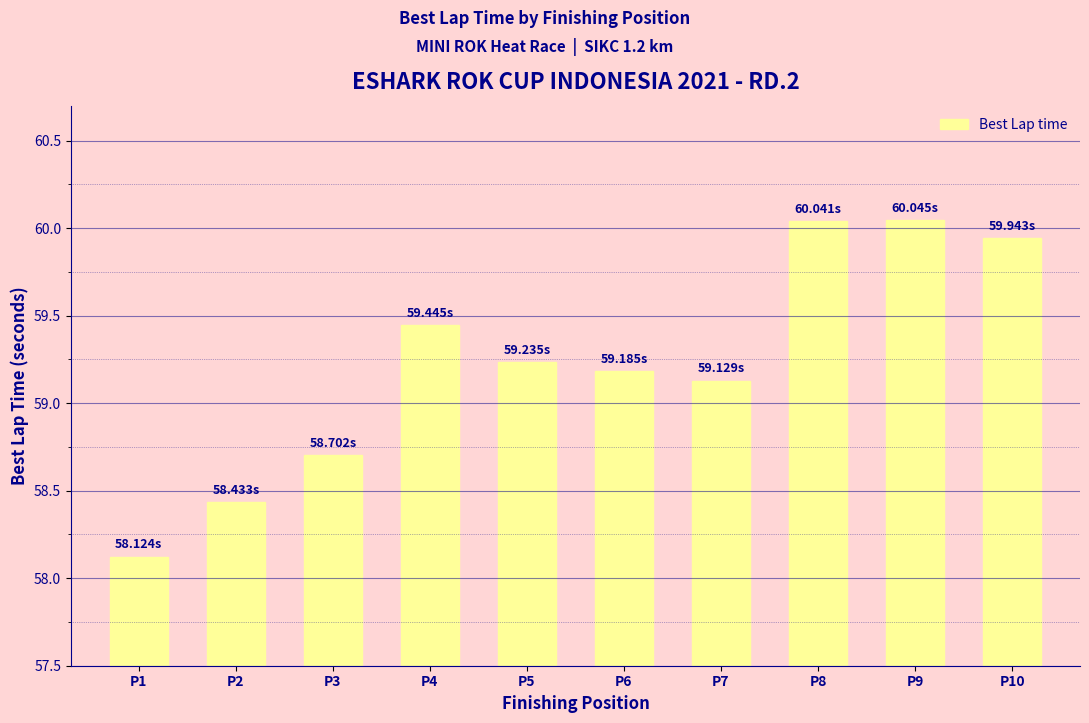

What is the difference between the second highest and minimum values?

1.9